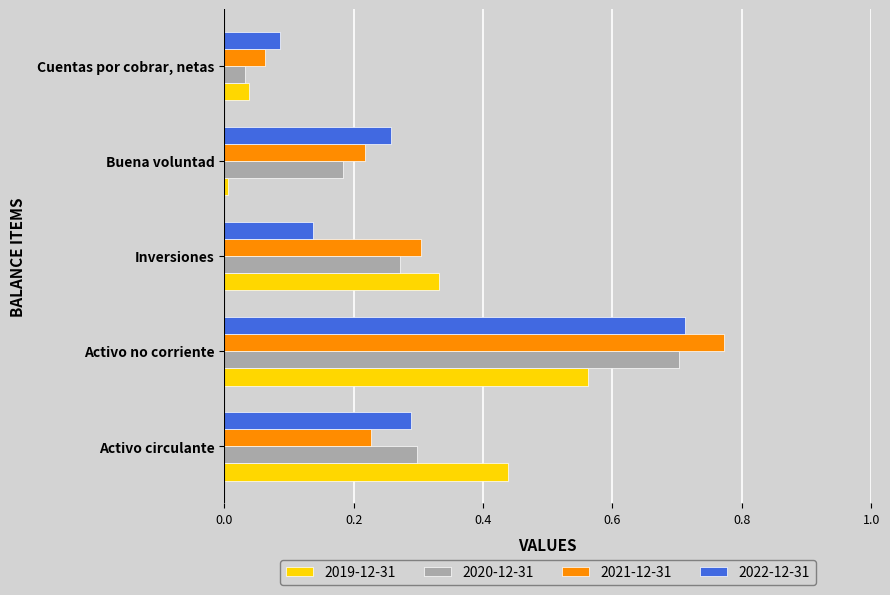

What is the sum of all 2019-12-31 values?

1.4